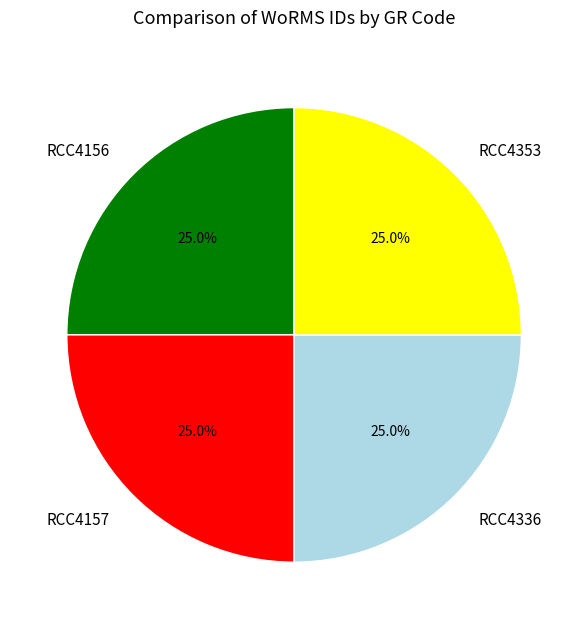

To the nearest percent, what is the combined percentage of RCC4156 and RCC4353?

50%